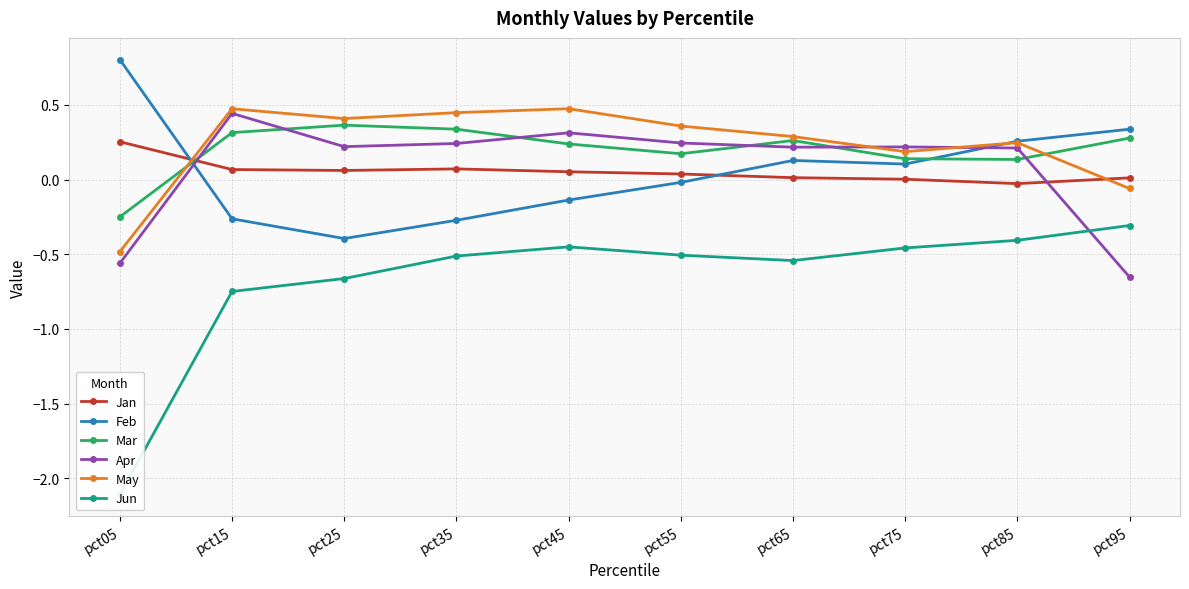

What is the total value across all series at pct05?

-2.3